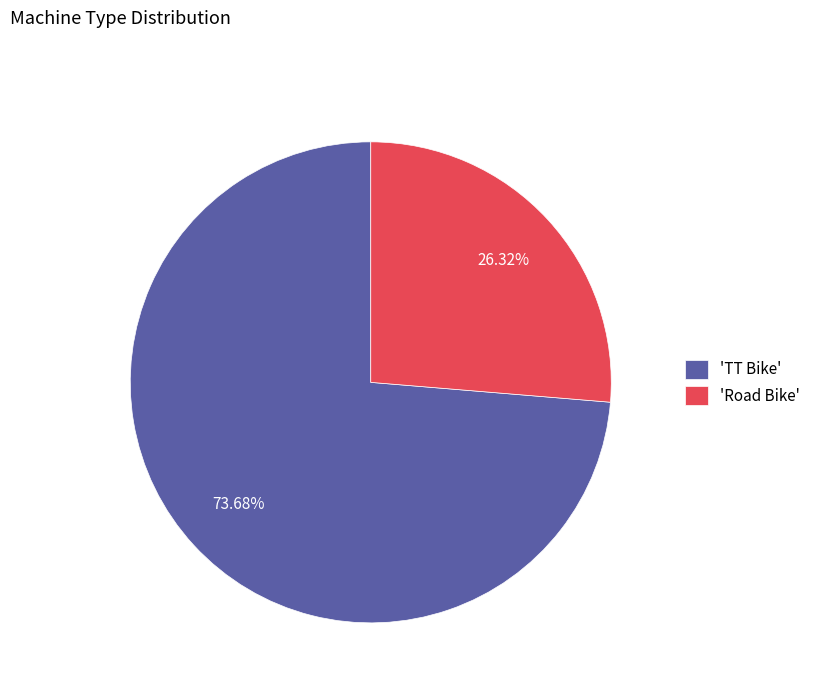

What is the largest slice in the pie chart?

'TT Bike'